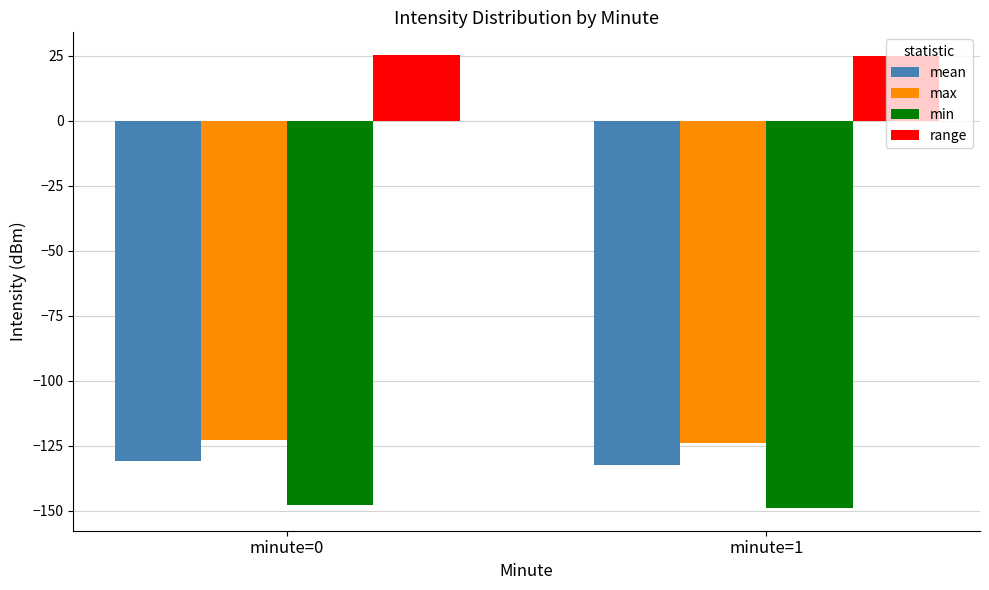

At which label does mean reach its peak?

minute=0